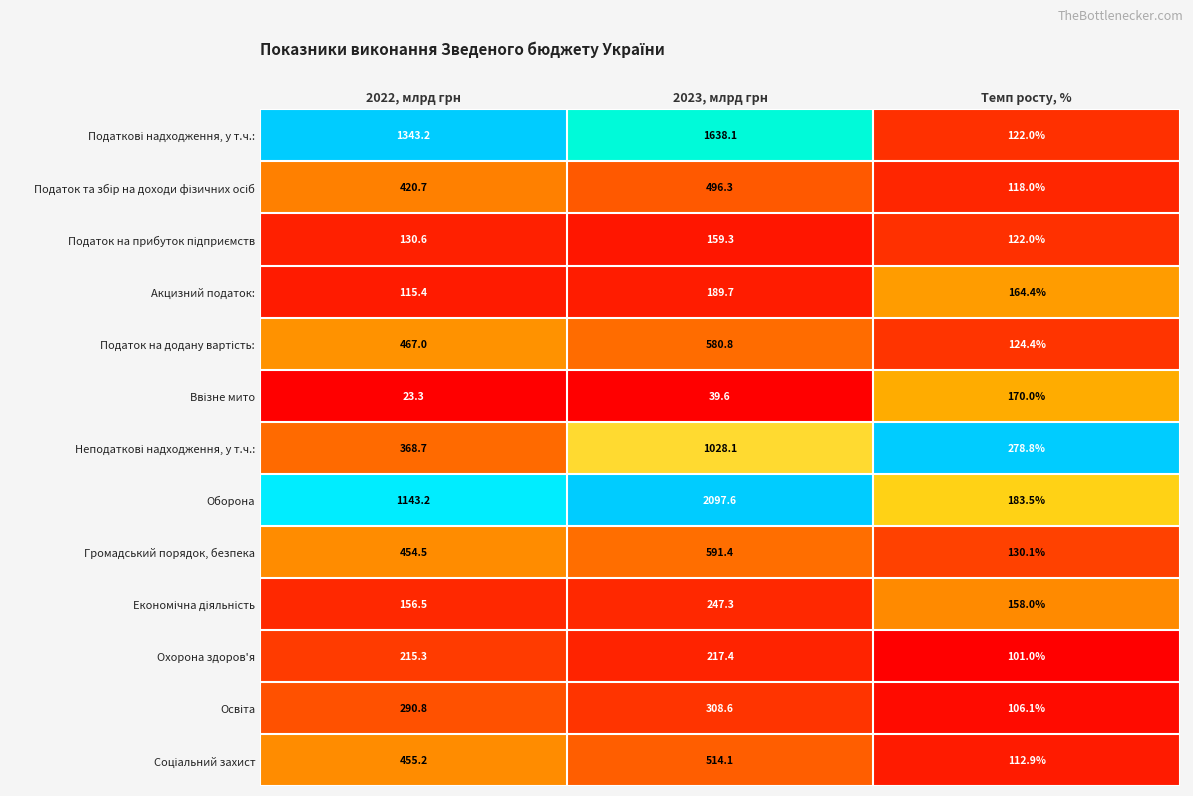

Which series changed the most between 2022, млрд грн and 2023, млрд грн?

Оборона